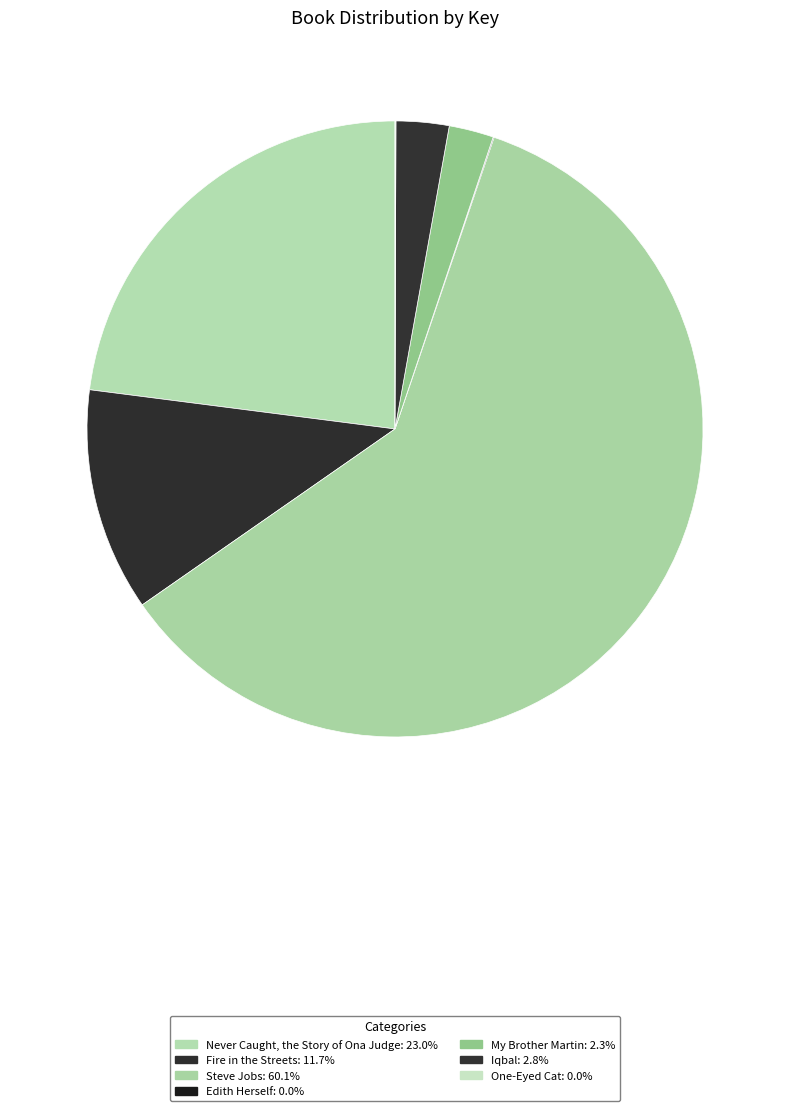

To the nearest percent, what portion does Steve Jobs represent?

60%